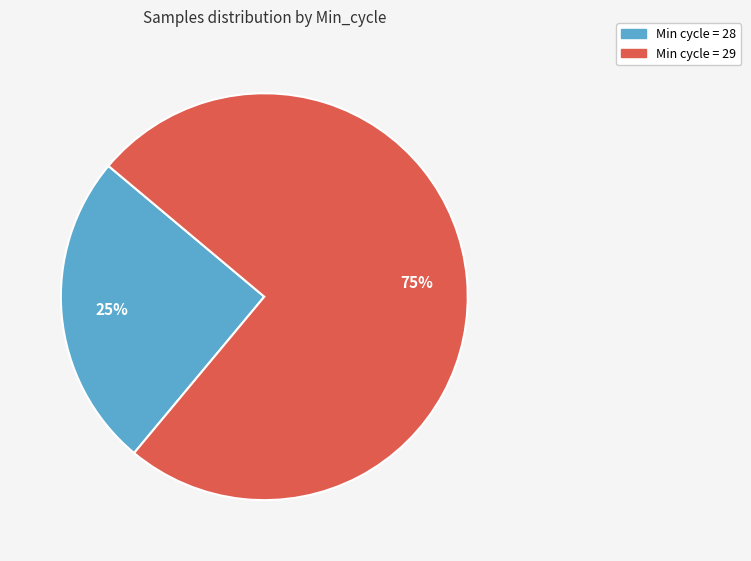

To the nearest percent, what is the average slice percentage?

50%